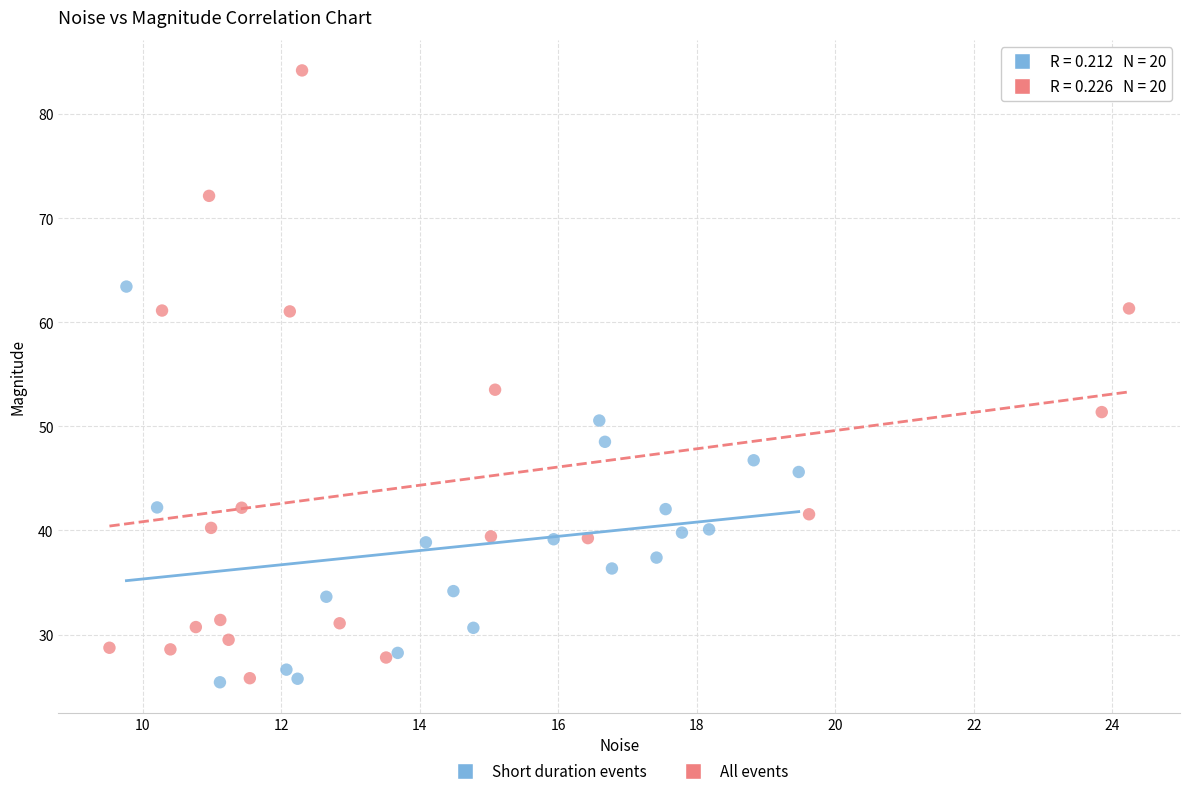

Which series contains the highest Y value?

All events